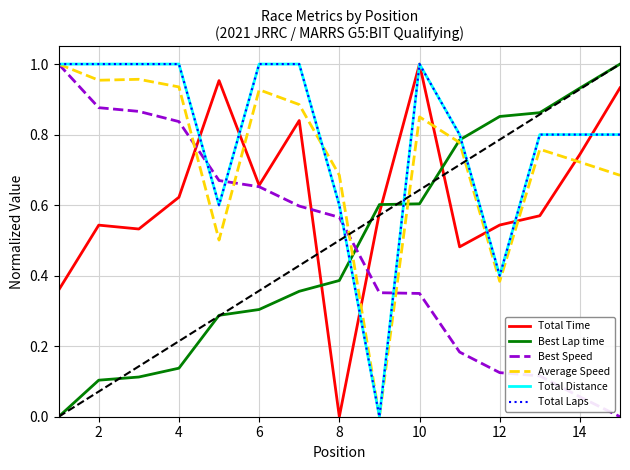

Does the chart have visible grid lines?

Yes